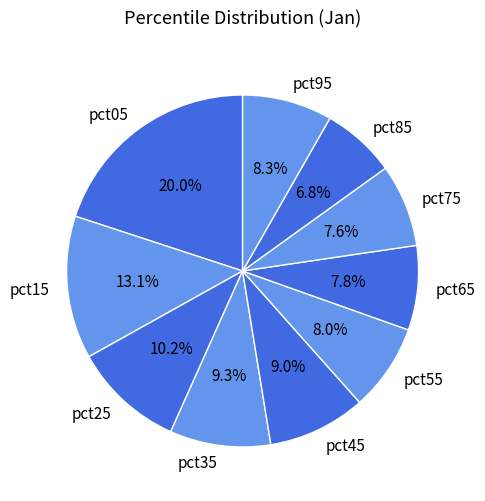

How much of the chart is everything except pct45?

91.0%